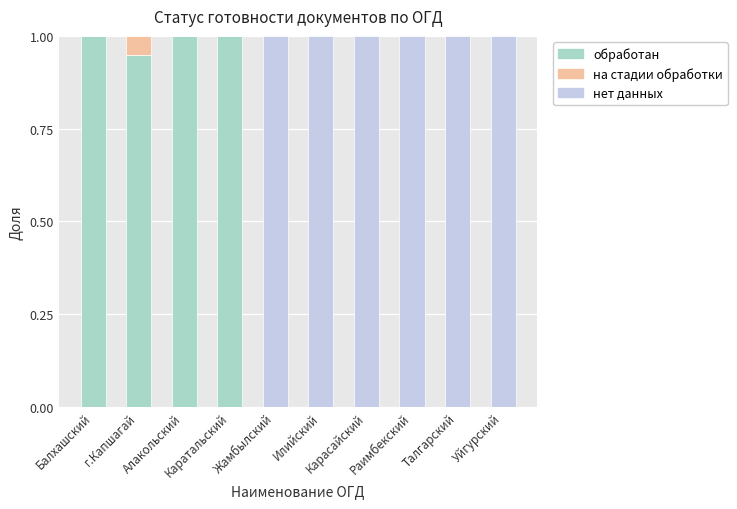

Does the chart contain stacked bars?

Yes